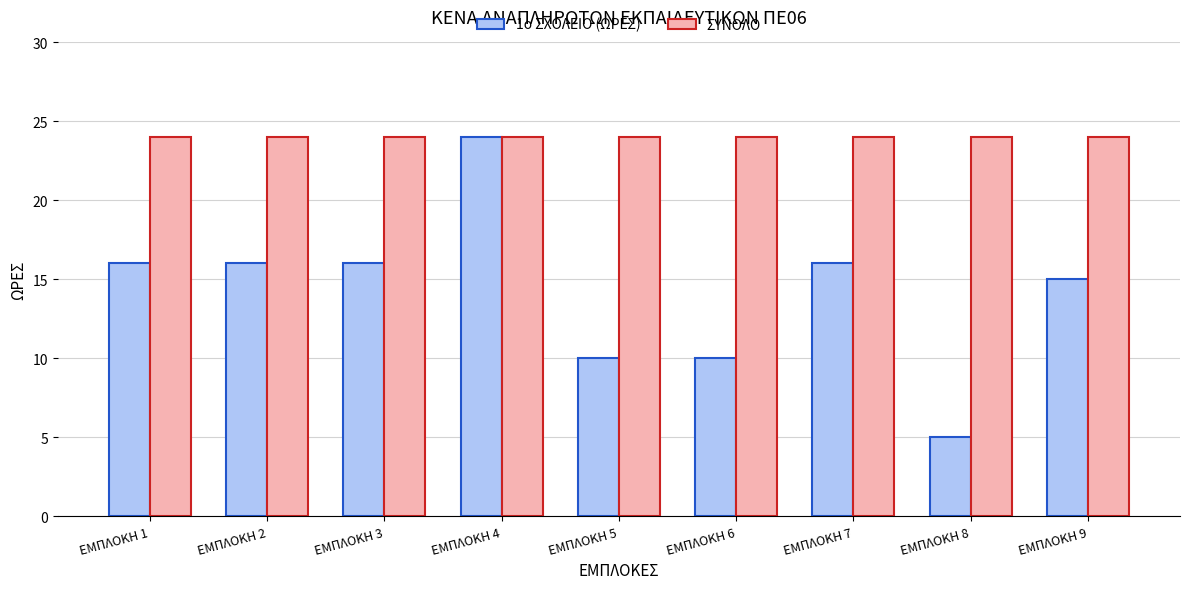

How many bars are there in total?

18